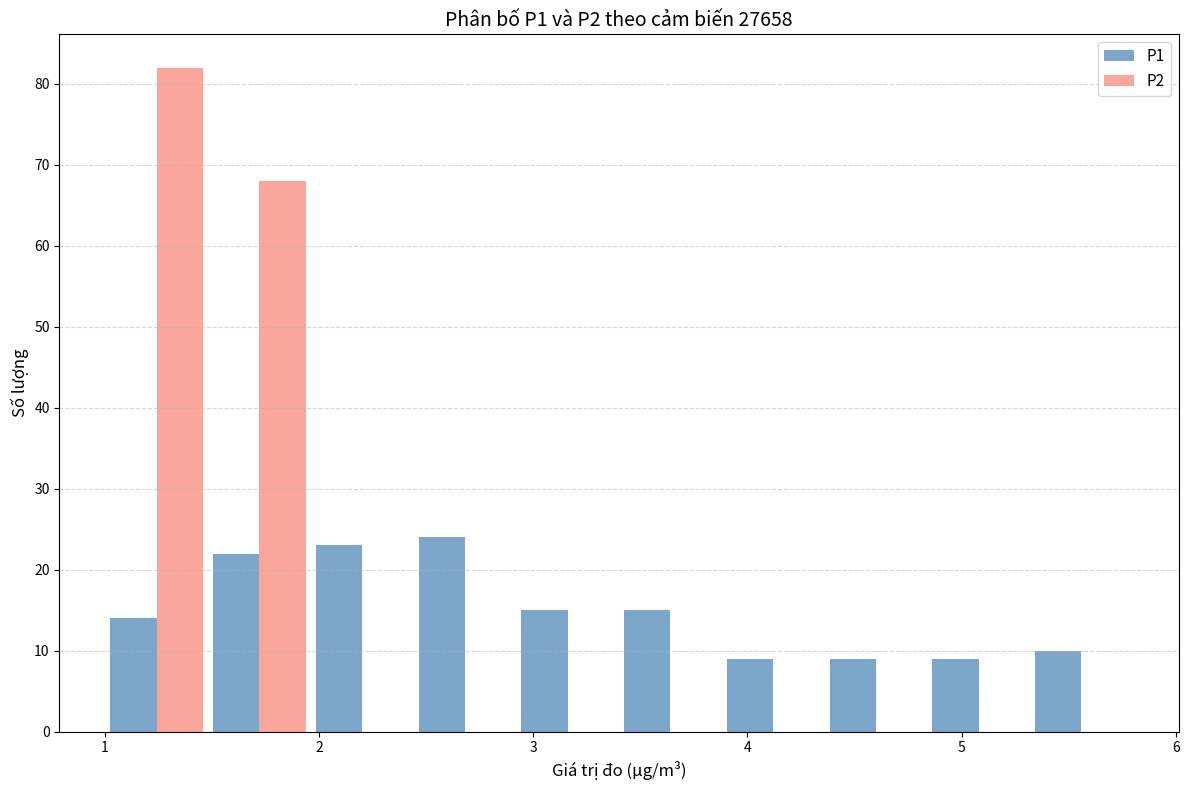

Reading left to right, list every range on the x-axis with the height of the bar of each series over it. Neither the bar edges nor the heights are printed on the chart, so give them approximately, as read against the axes.

1.00 to 1.48: P1=14	P2=82
1.48 to 1.96: P1=22	P2=68
1.96 to 2.44: P1=23	P2=0
2.44 to 2.92: P1=24	P2=0
2.92 to 3.40: P1=15	P2=0
3.40 to 3.88: P1=15	P2=0
3.88 to 4.36: P1=9	P2=0
4.36 to 4.84: P1=9	P2=0
4.84 to 5.32: P1=9	P2=0
5.32 to 5.80: P1=10	P2=0